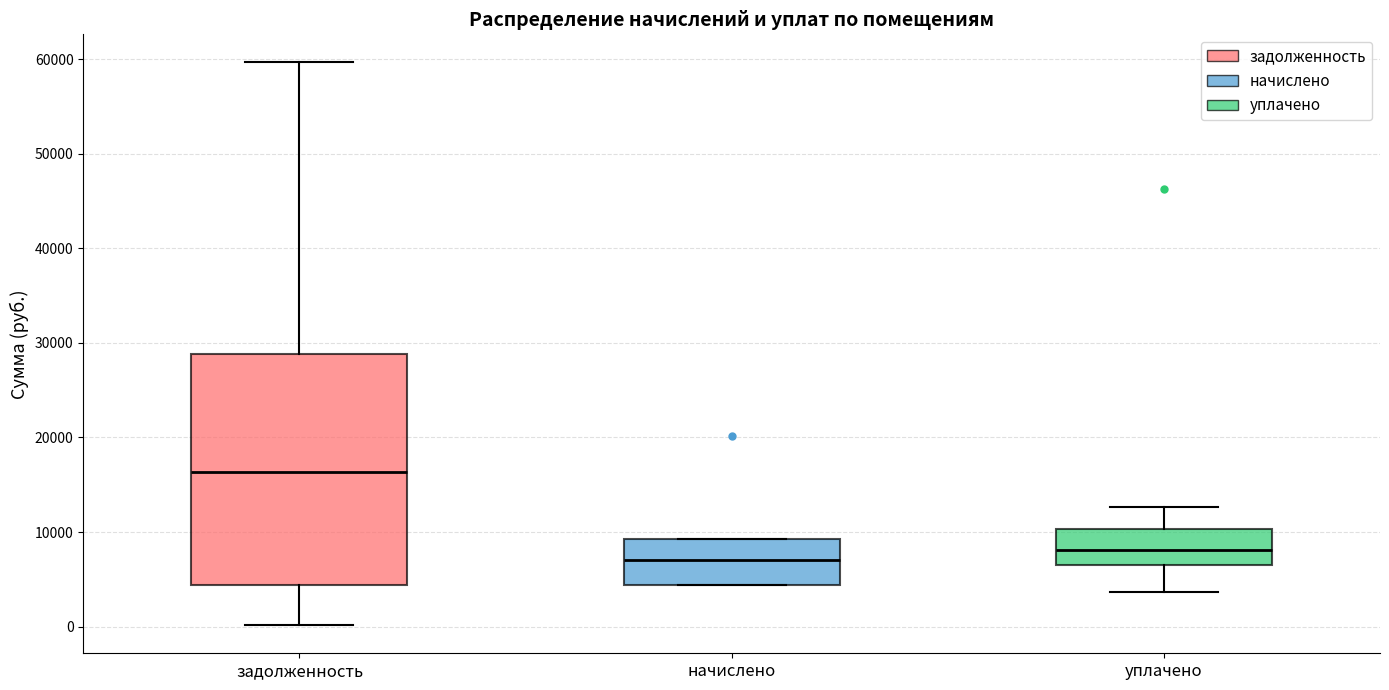

Which box's median line is the lowest?

начислено